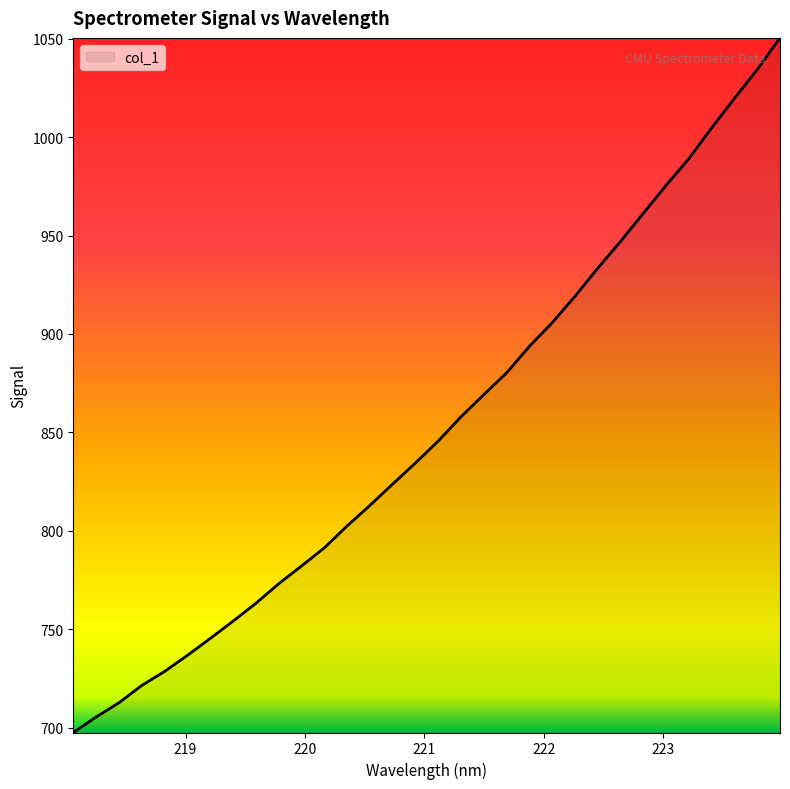

What is the minimum value shown in the chart?

697.5